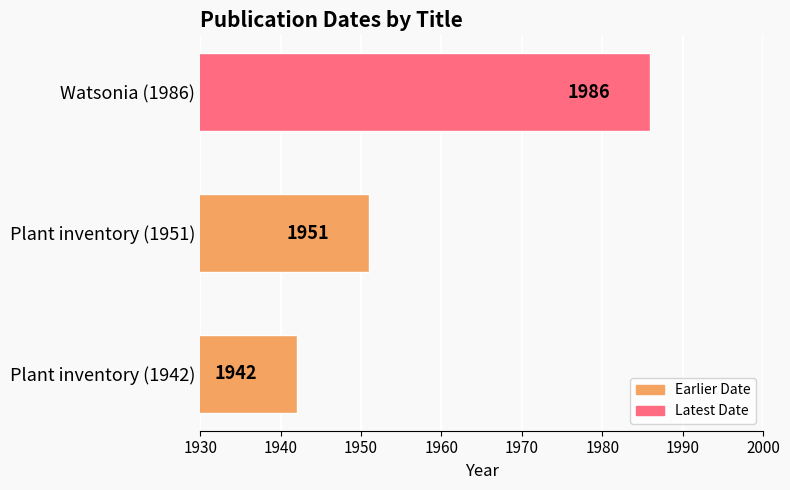

Is it true that the value at Watsonia (1986) is 3220?

False